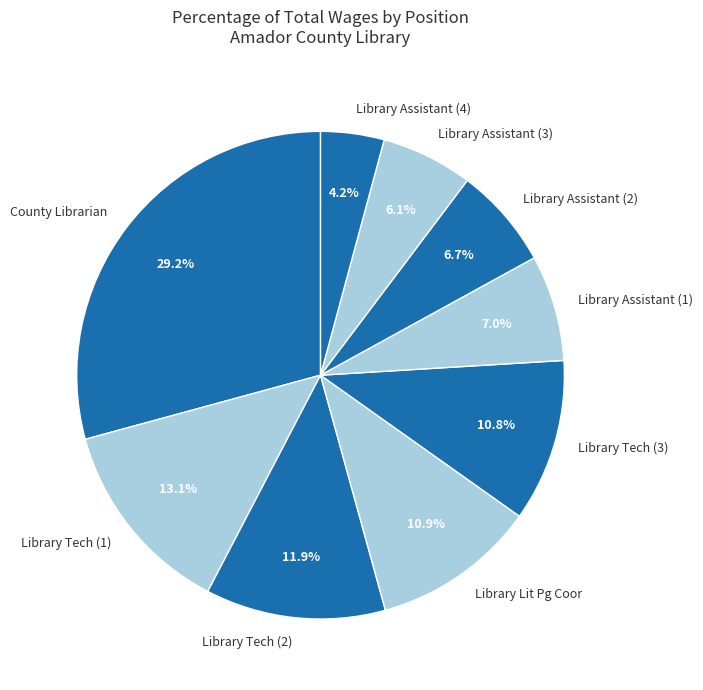

Which slice is the largest?

County Librarian